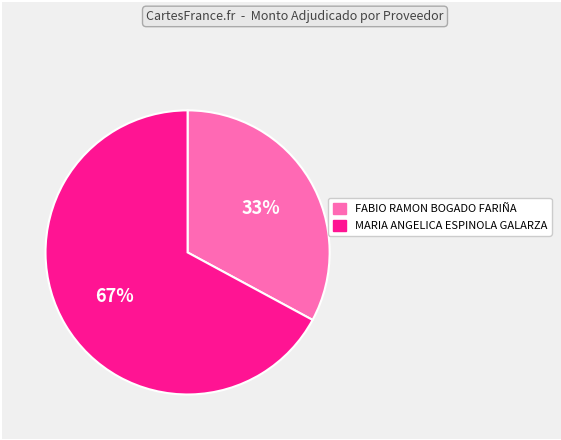

Do FABIO RAMON BOGADO FARIÑA and MARIA ANGELICA ESPINOLA GALARZA together represent more than half of the pie?

Yes